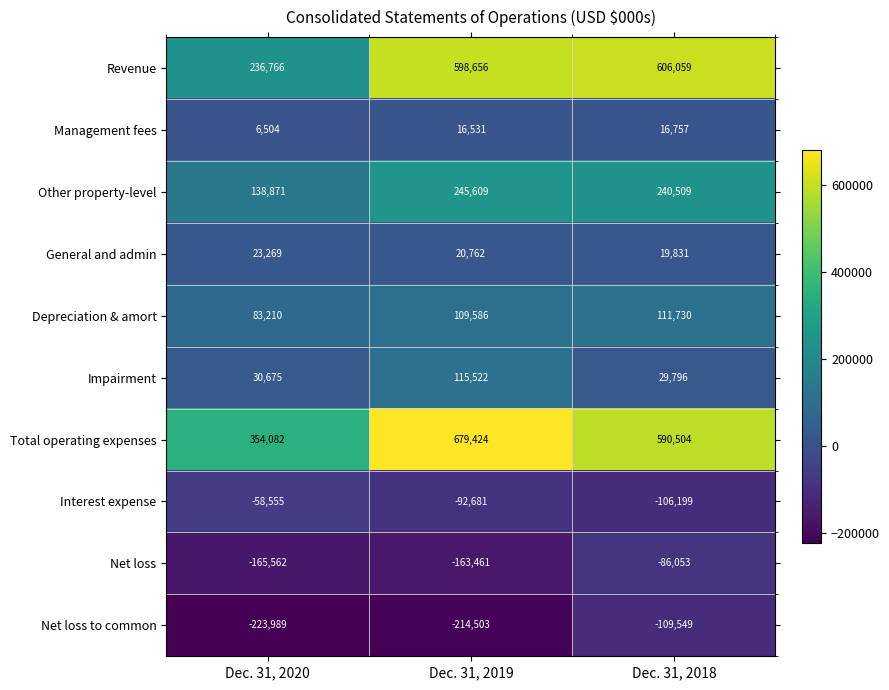

At Dec. 31, 2019, list the series in order from smallest to largest.

Net loss to common, Net loss, Interest expense, Management fees, General and admin, Depreciation & amort, Impairment, Other property-level, Revenue, Total operating expenses